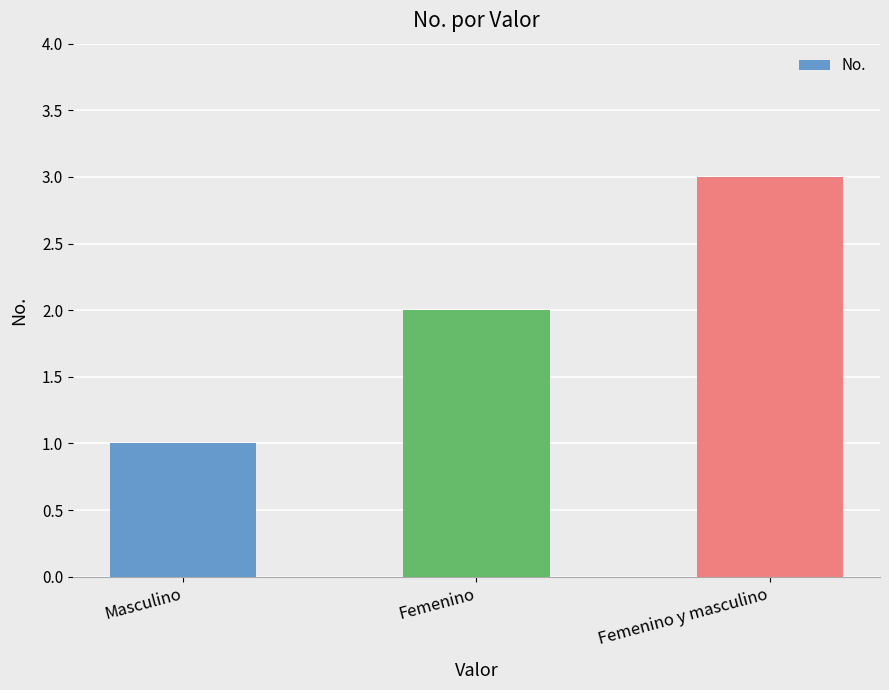

How many data points does each series have?

3